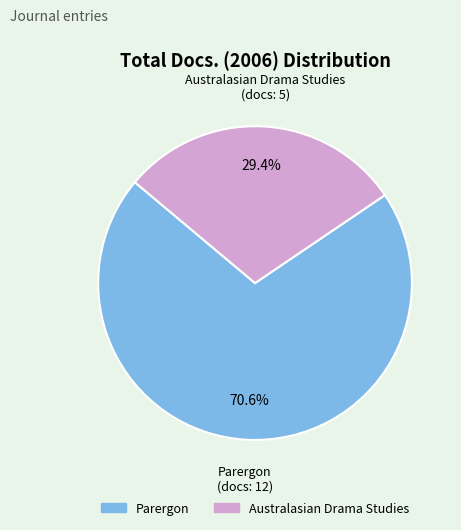

How many segments does this pie chart have?

2